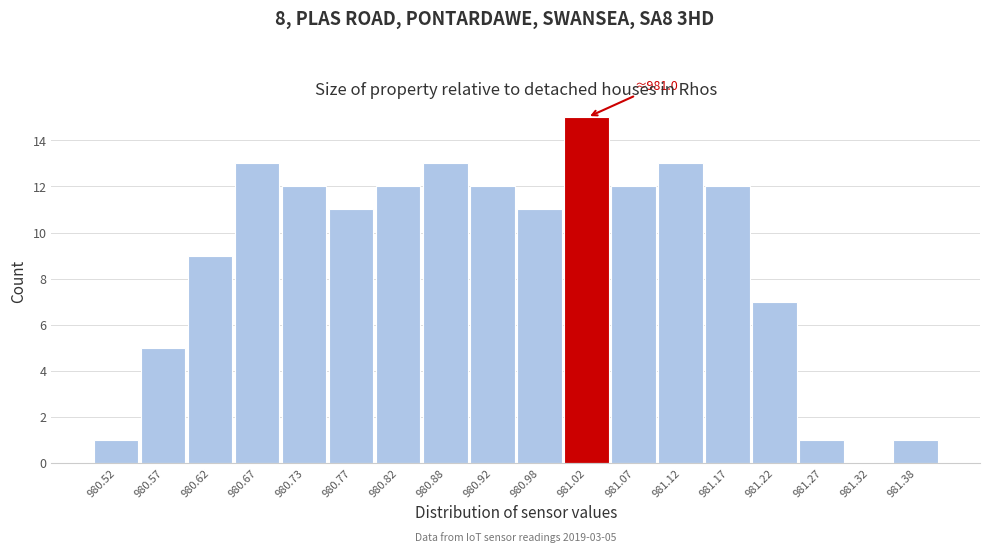

Which range on the x-axis has the tallest bar?

981.00 to 981.05